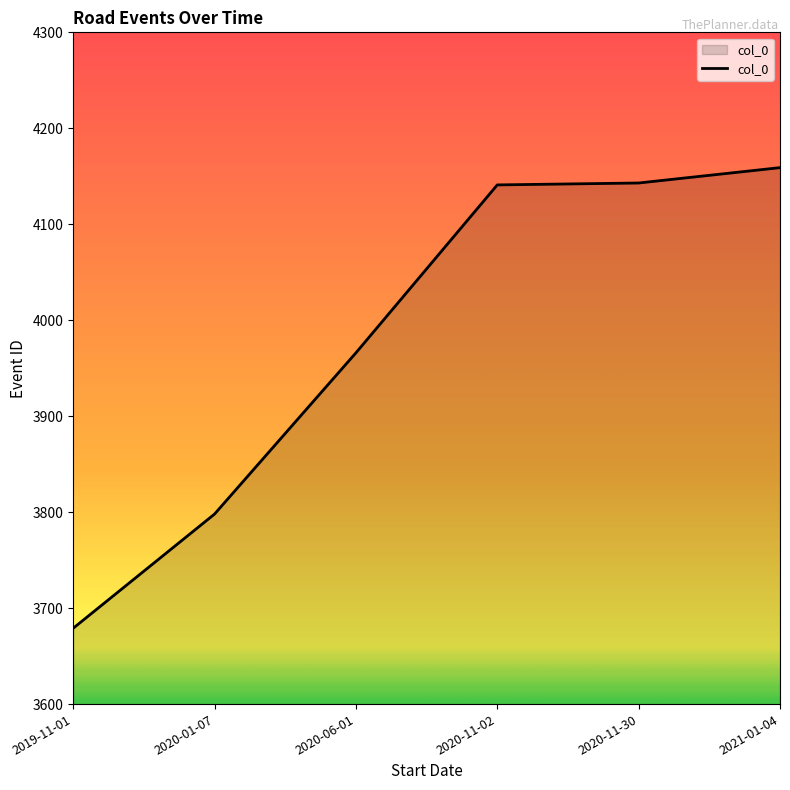

Does the chart display data point markers on the line(s)?

No